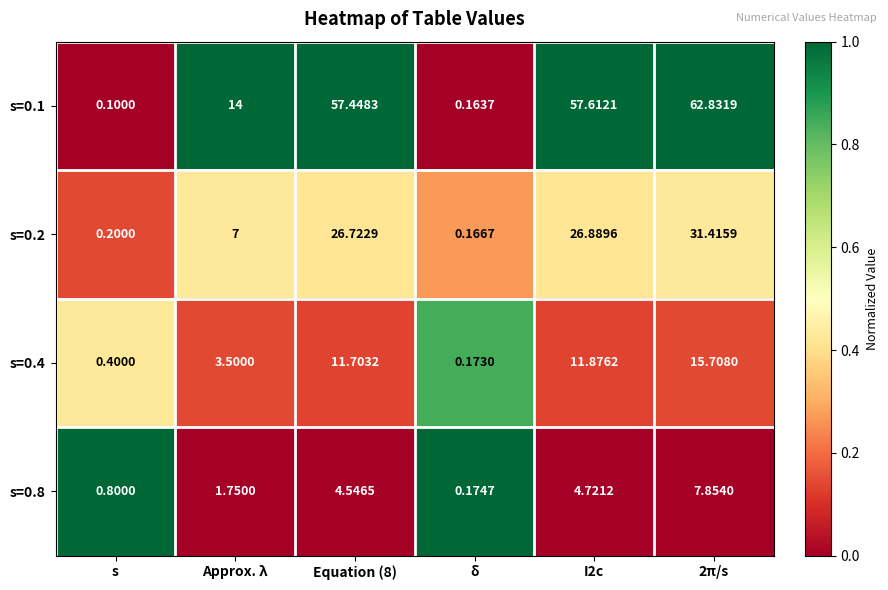

Count the number of data series in this chart.

4